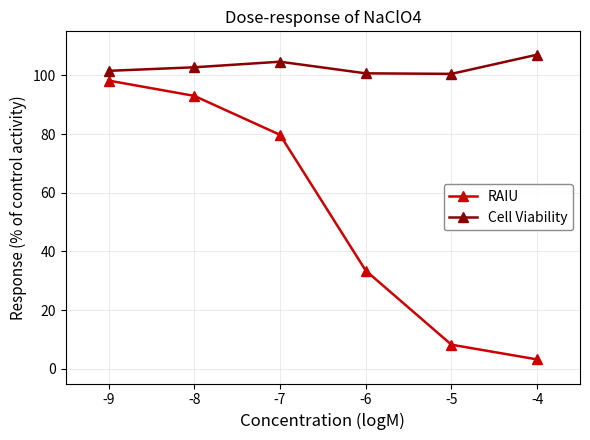

Is it true that RAIU equals 112.1 at -7?

False